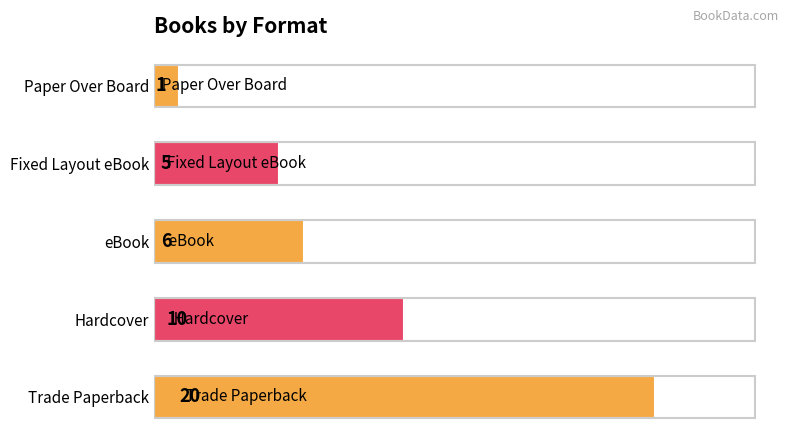

What is the difference between the second highest and minimum values?

9